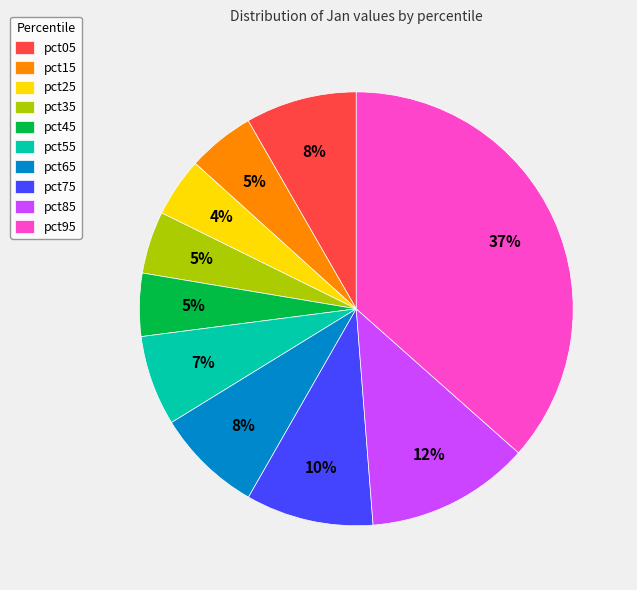

How many segments does this pie chart have?

10